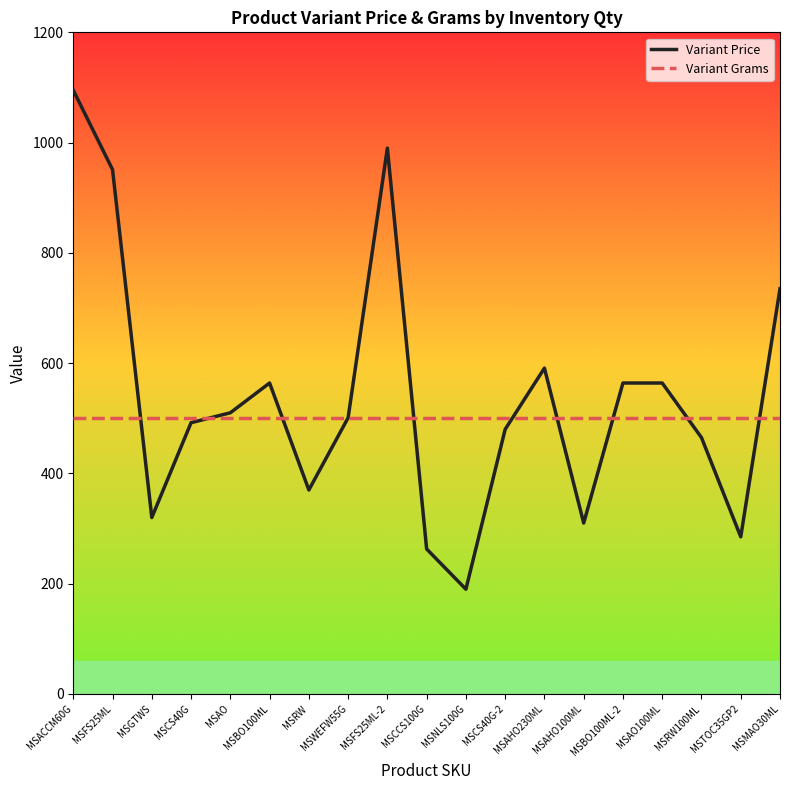

How many lines are shown in the chart?

2